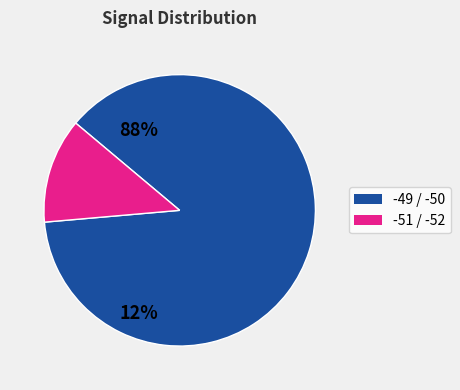

Count the number of slices in the pie.

2